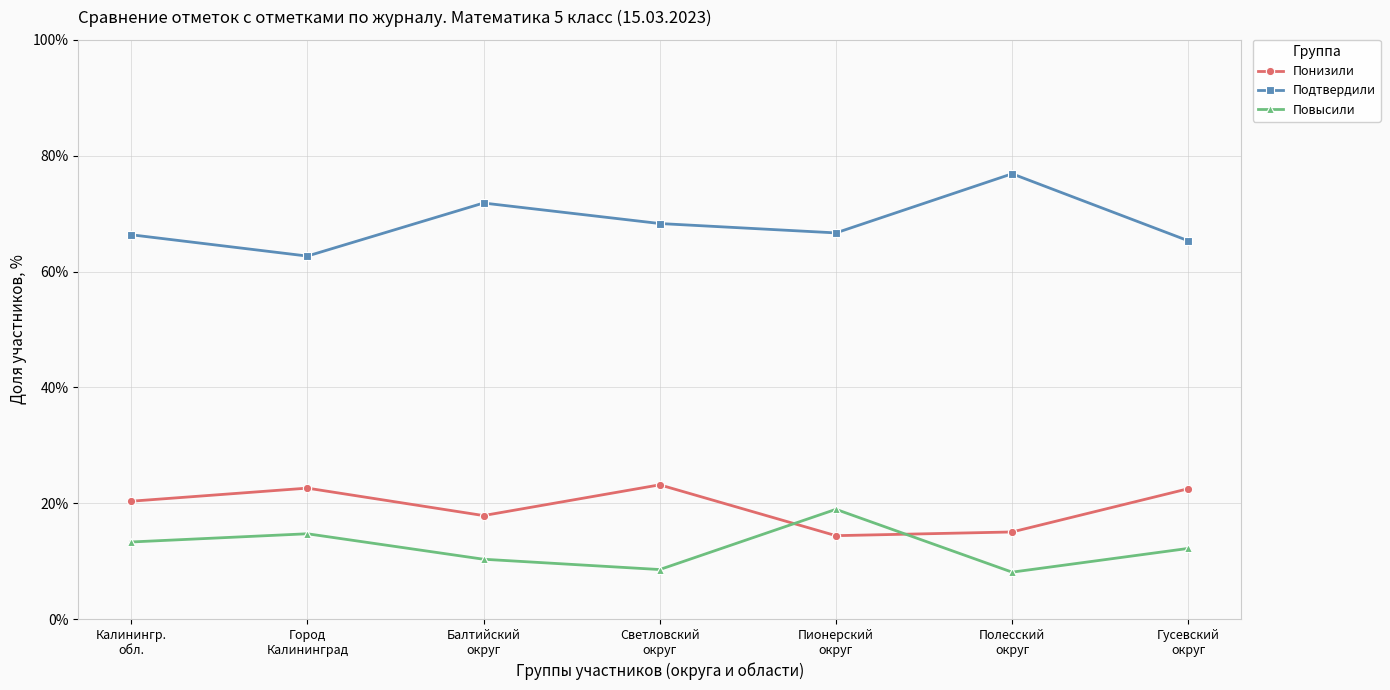

Does the chart display data point markers on the line(s)?

Yes